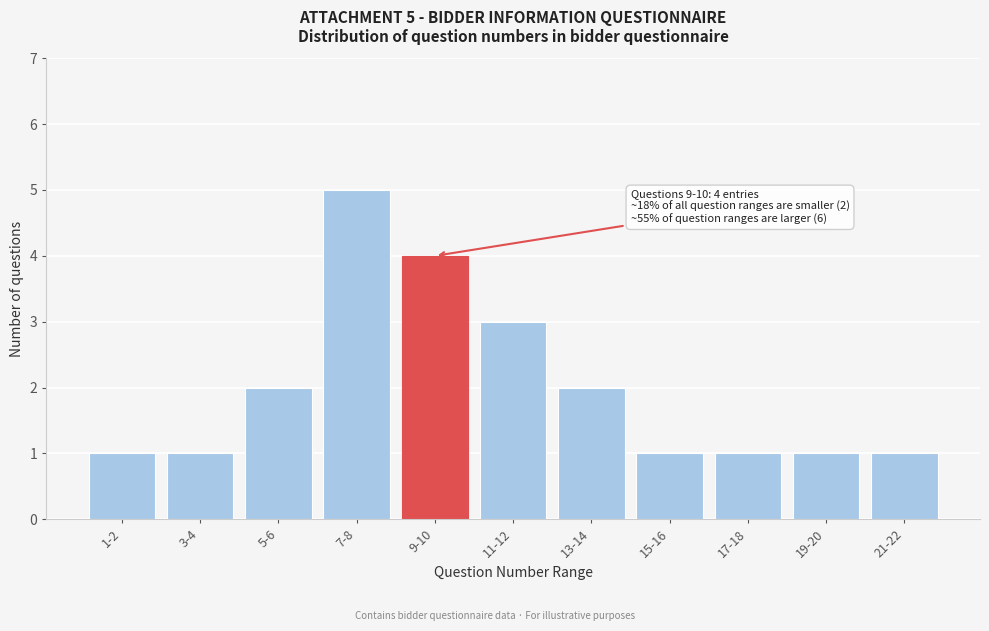

Reading left to right, what are all the values shown in this chart?

1-2=1	3-4=1	5-6=2	7-8=5	9-10=4	11-12=3	13-14=2	15-16=1	17-18=1	19-20=1	21-22=1